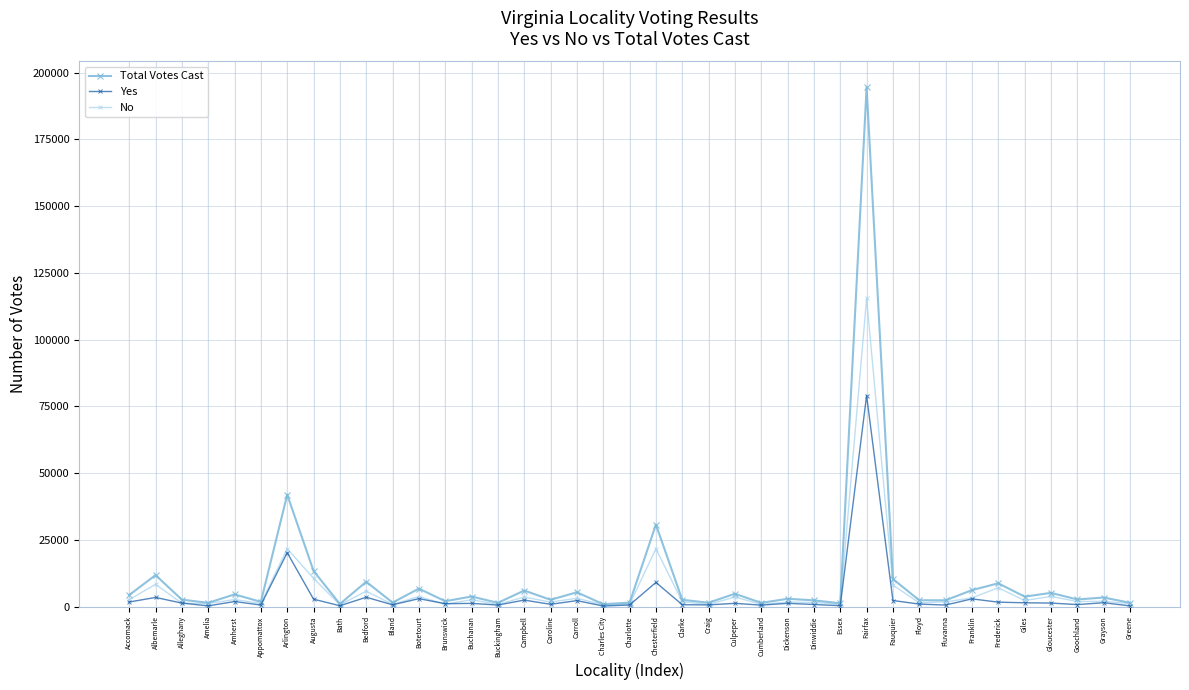

What is the sum of the No values at Dickenson and Essex?

2602